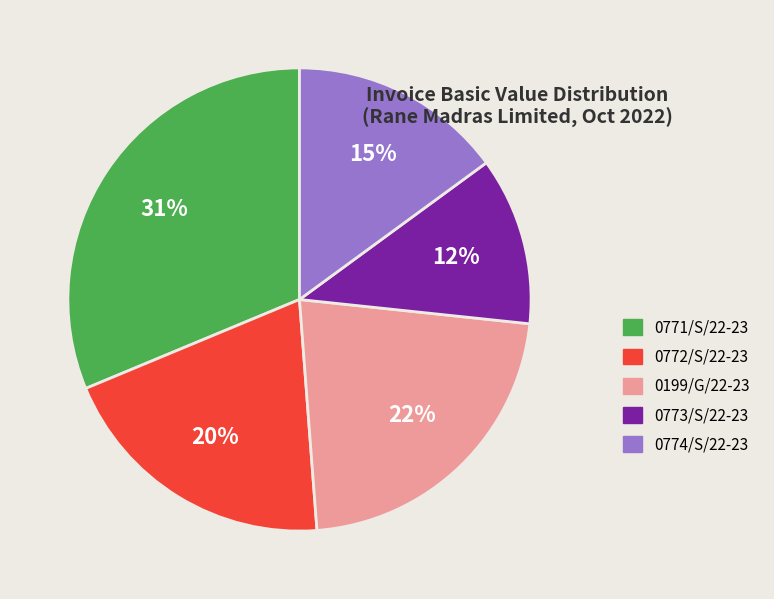

Combined, do 0772/S/22-23 and 0774/S/22-23 account for over 50%?

No